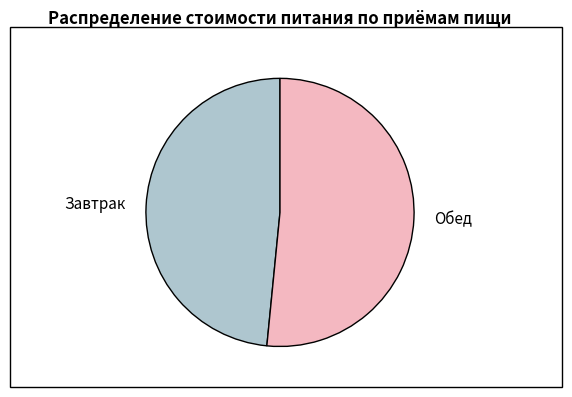

Combined, do Обед and Завтрак account for over 50%?

Yes